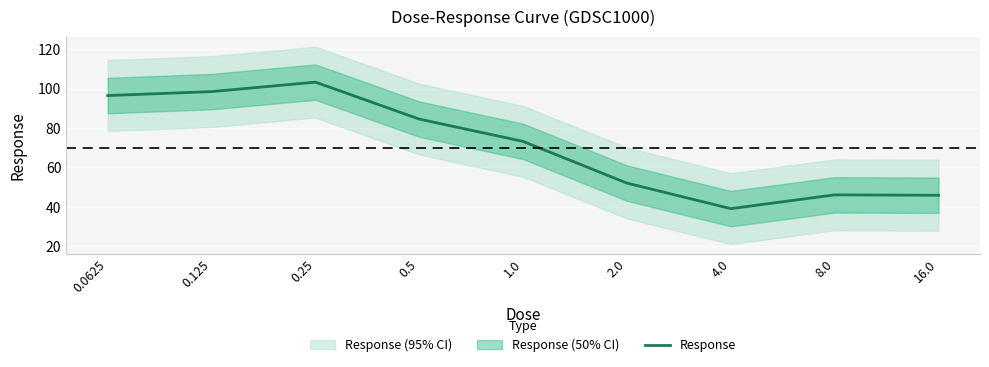

Rank the categories by value from highest to lowest.

0.25, 0.125, 0.0625, 0.5, 1.0, 2.0, 8.0, 16.0, 4.0